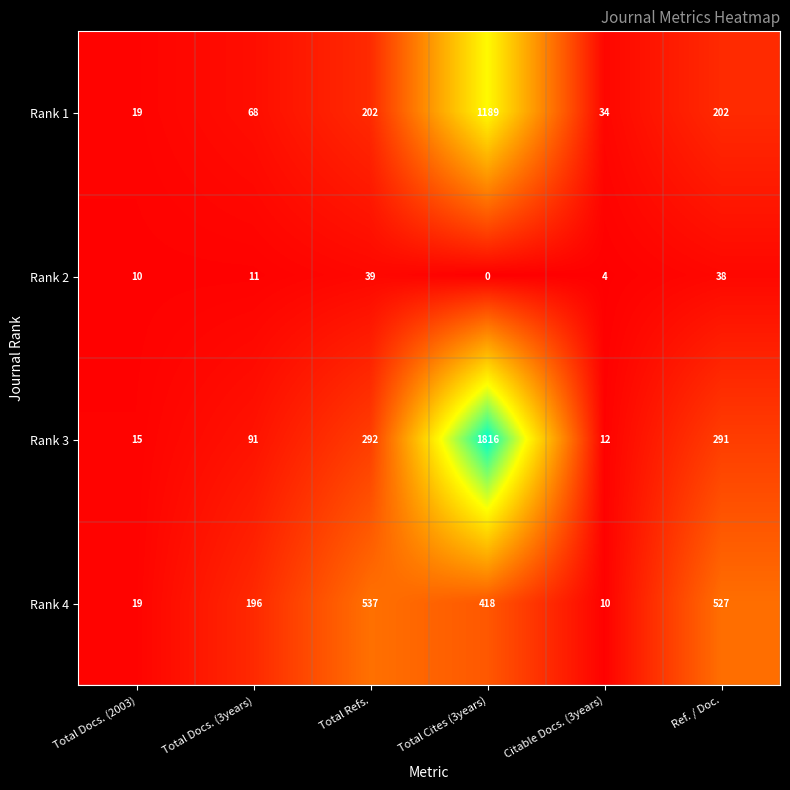

What is the sum of the Rank 2 values at Total Refs. and Total Docs. (2003)?

49